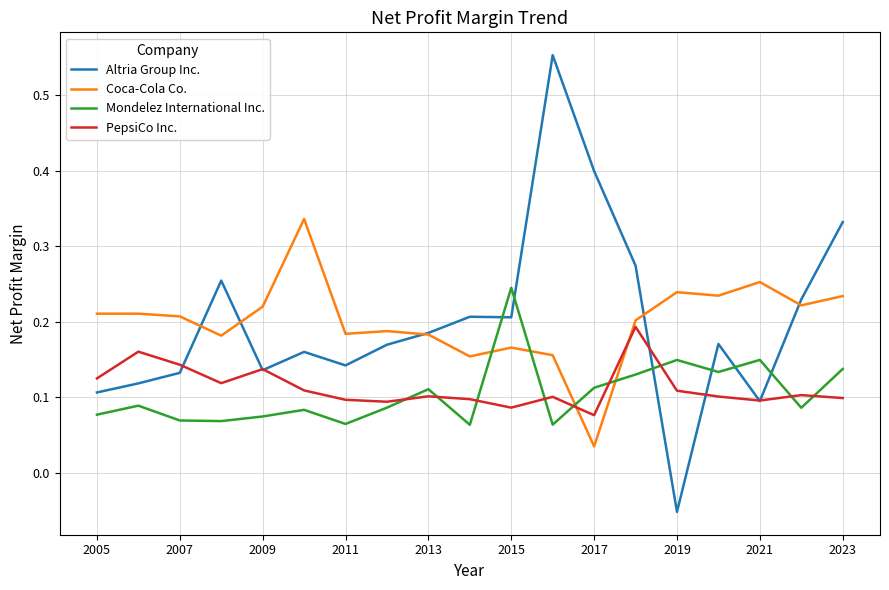

In Mondelez International Inc., how many points are lower than both neighbors (excluding endpoints)?

6